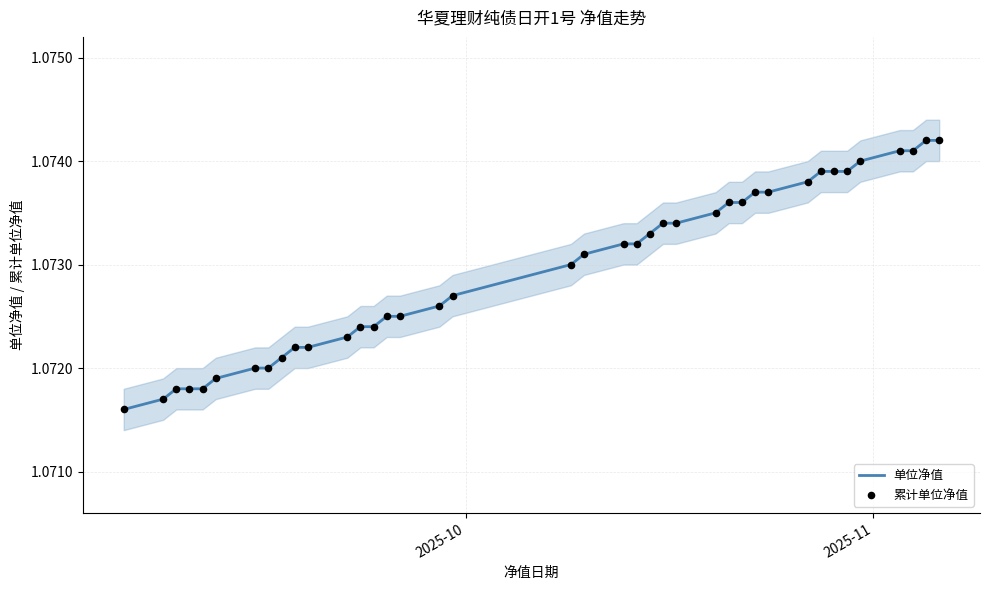

Which series reaches the minimum Y coordinate?

单位净值